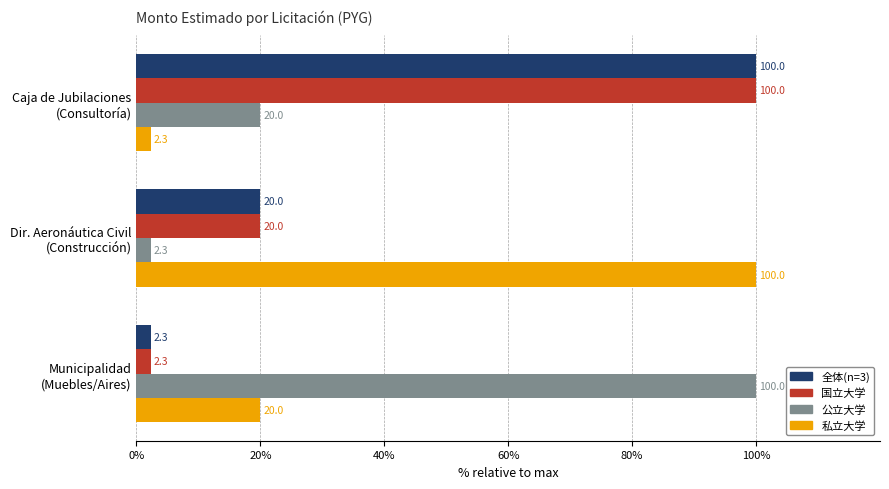

At how many categories does at least one series exceed 21?

3